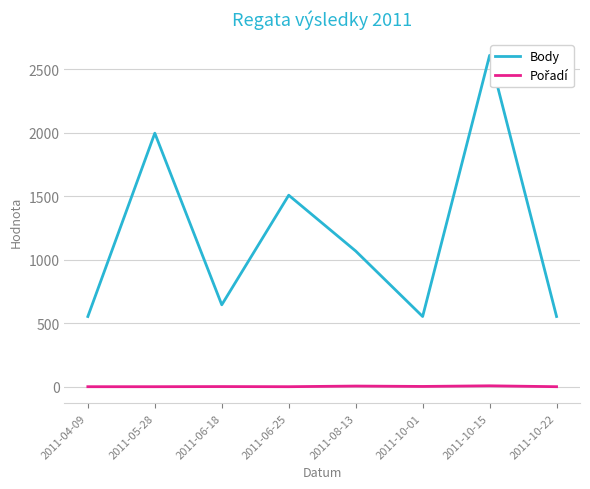

At how many categories does at least one series exceed 2320?

1